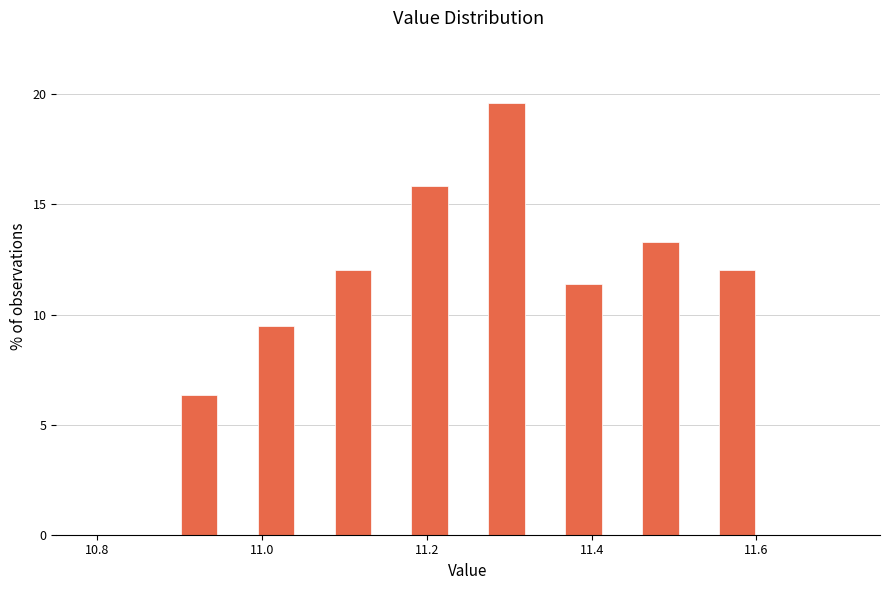

Around what value on the x-axis is the tallest bar? Give the approximate position of its centre, as read against the axis.

11.30